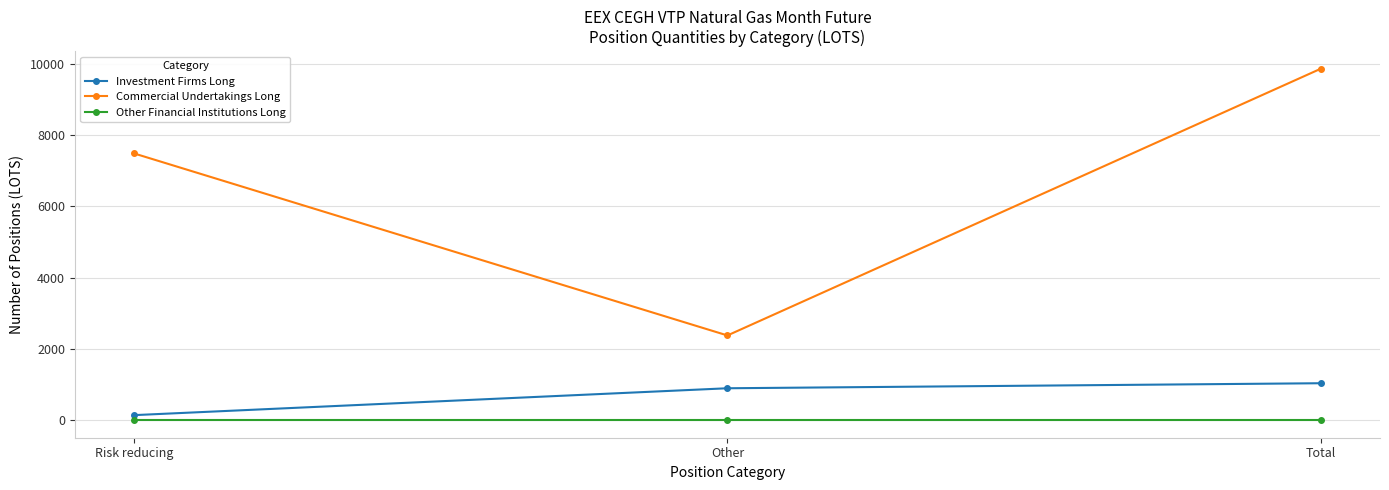

How many data points does each series have?

3